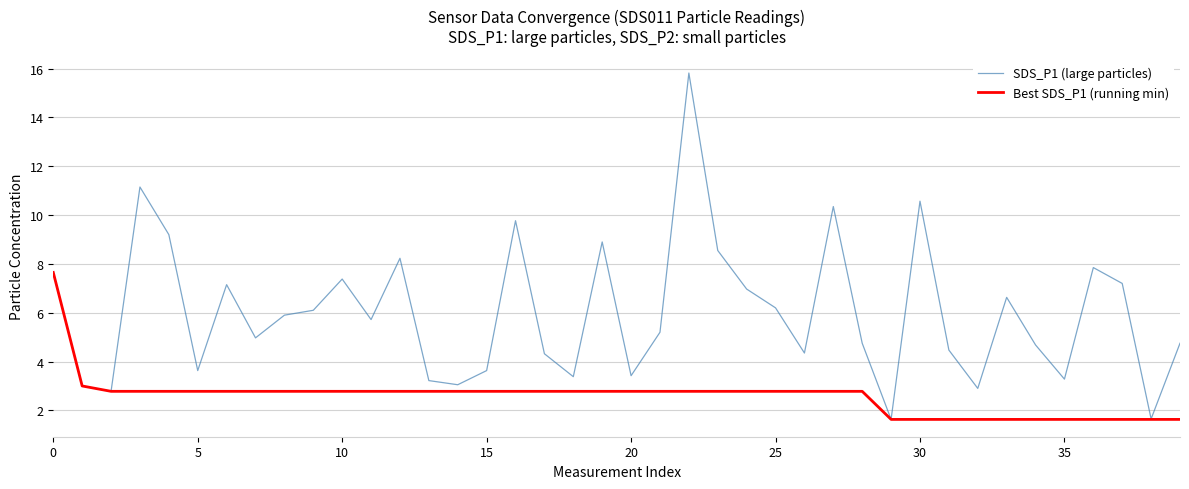

What is the smallest value displayed?

1.6